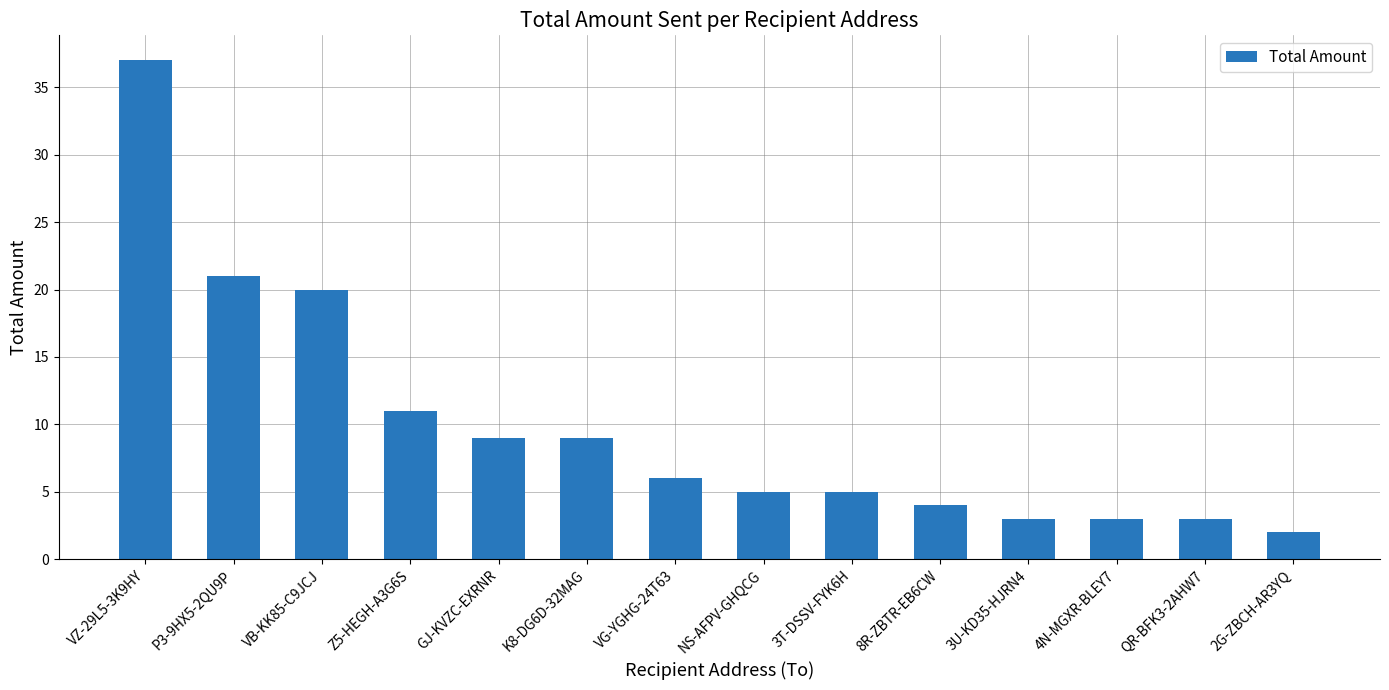

Count the number of categories in the chart.

14